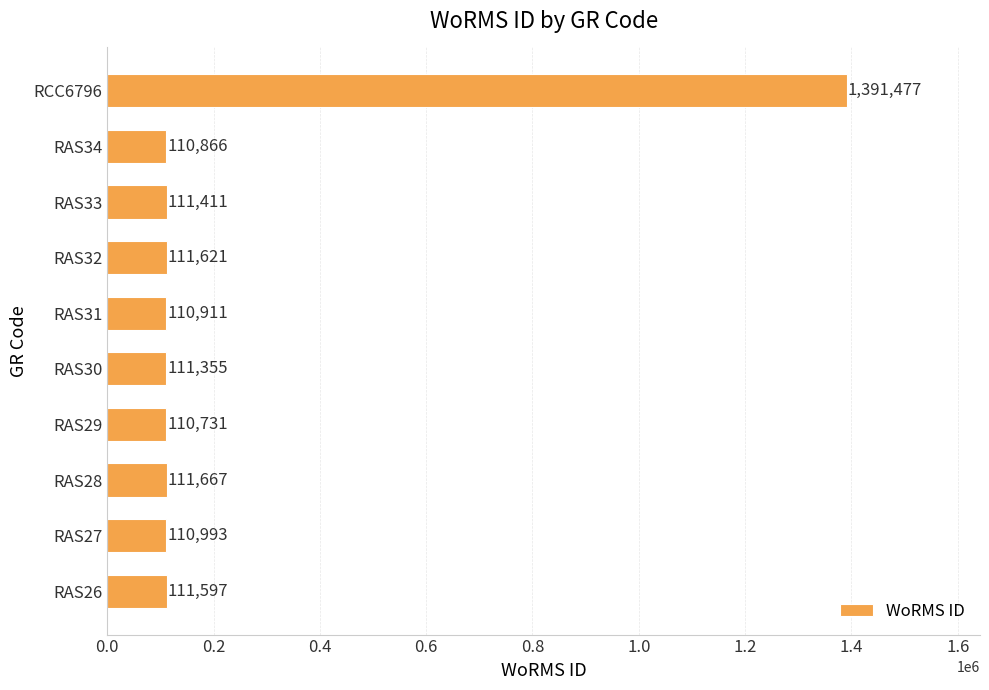

At which category does the chart reach its peak across all series?

RCC6796